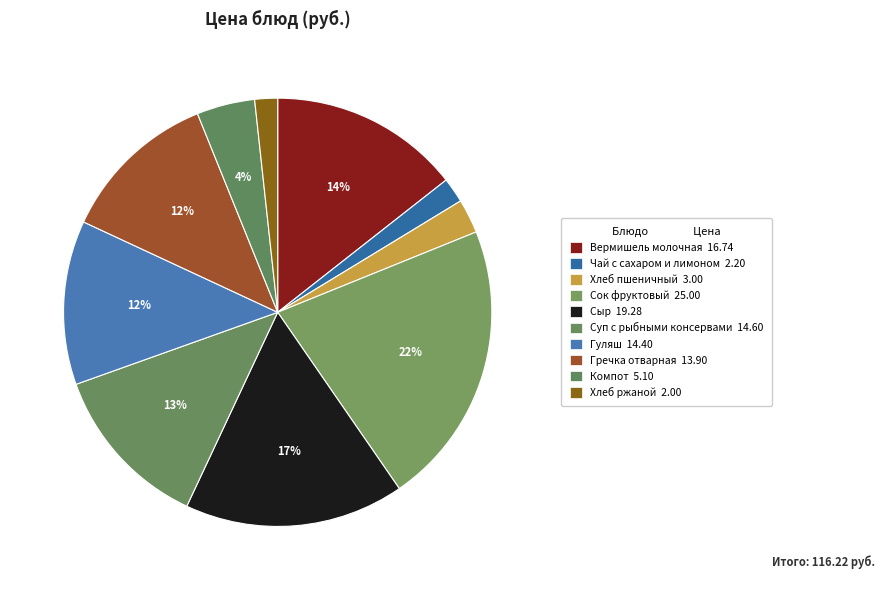

True or false: Сок фруктовый accounts for 22% of the total.

True